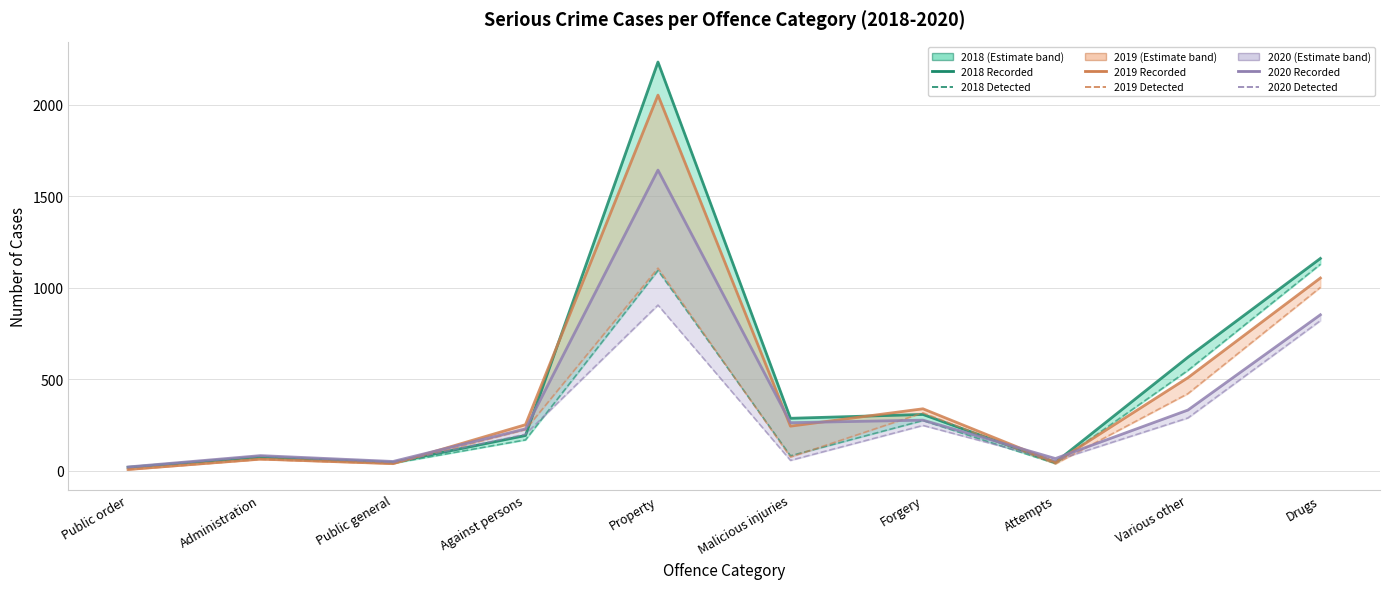

What is the difference between the Recorded (K) 2018 values at Forgery and Administration?

232